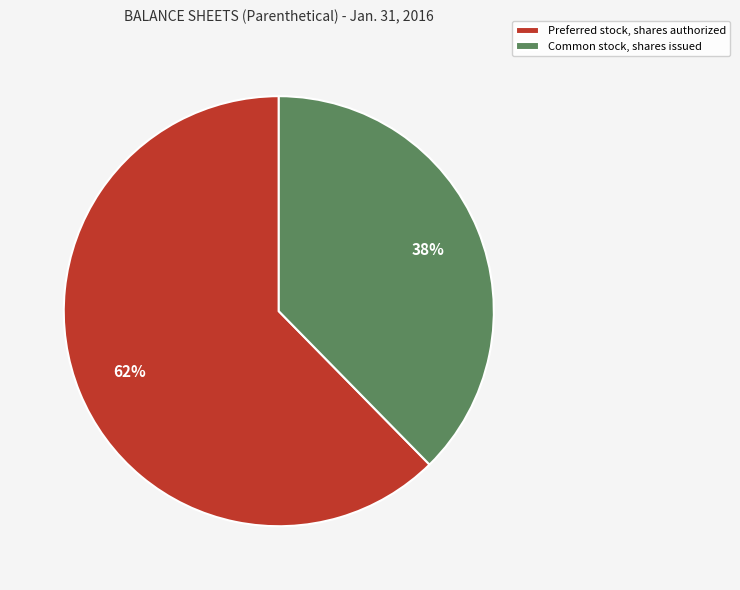

To the nearest percent, what is the combined percentage of Preferred stock, shares authorized and Common stock, shares issued?

100%